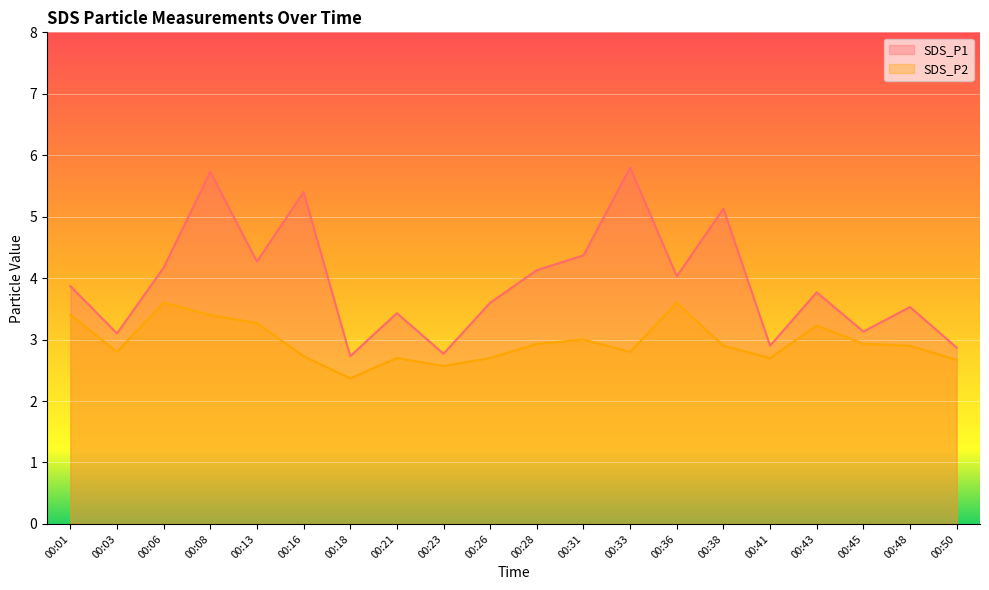

Does the chart display data point markers on the line(s)?

No